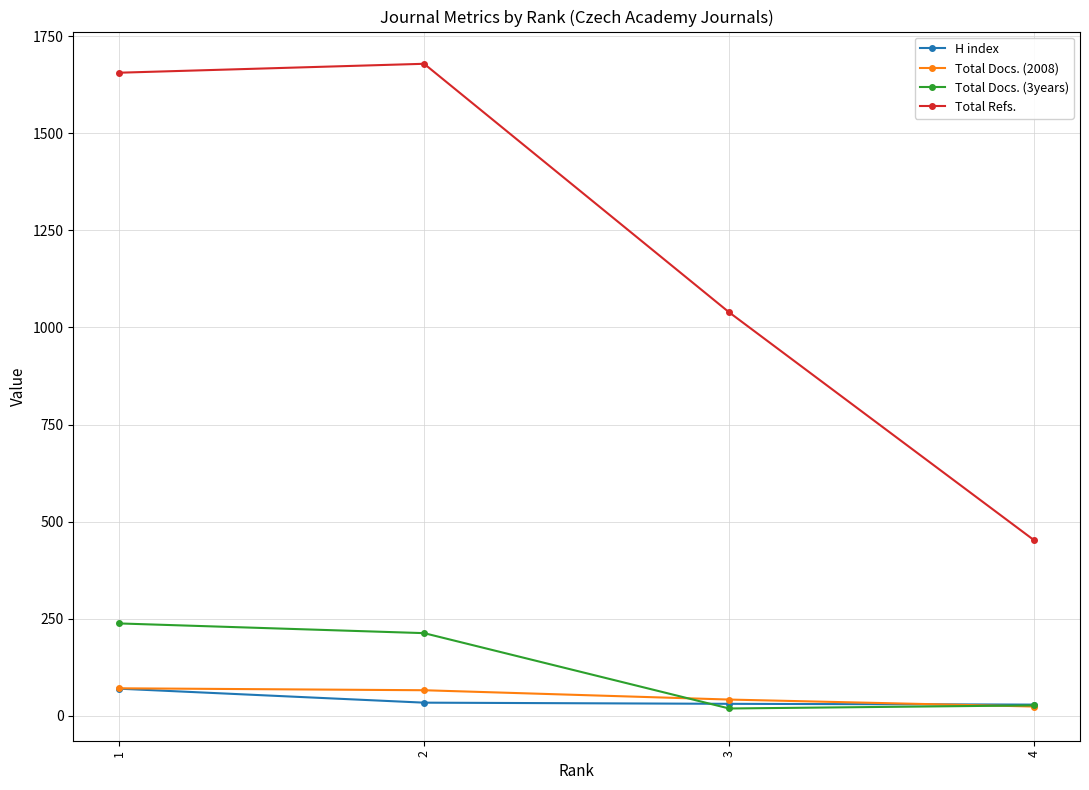

At which label does Total Docs. (2008) first exceed 66?

1